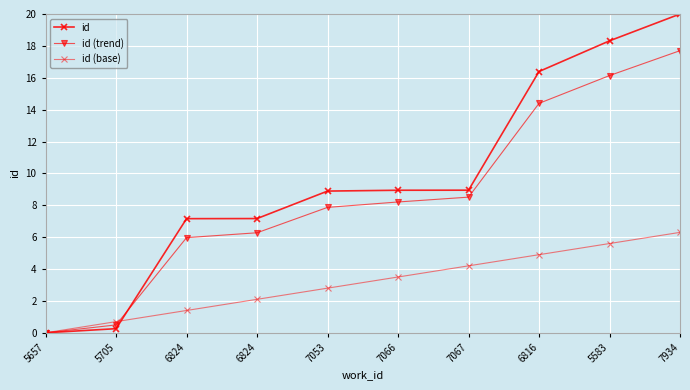

How many data points does each series have?

10